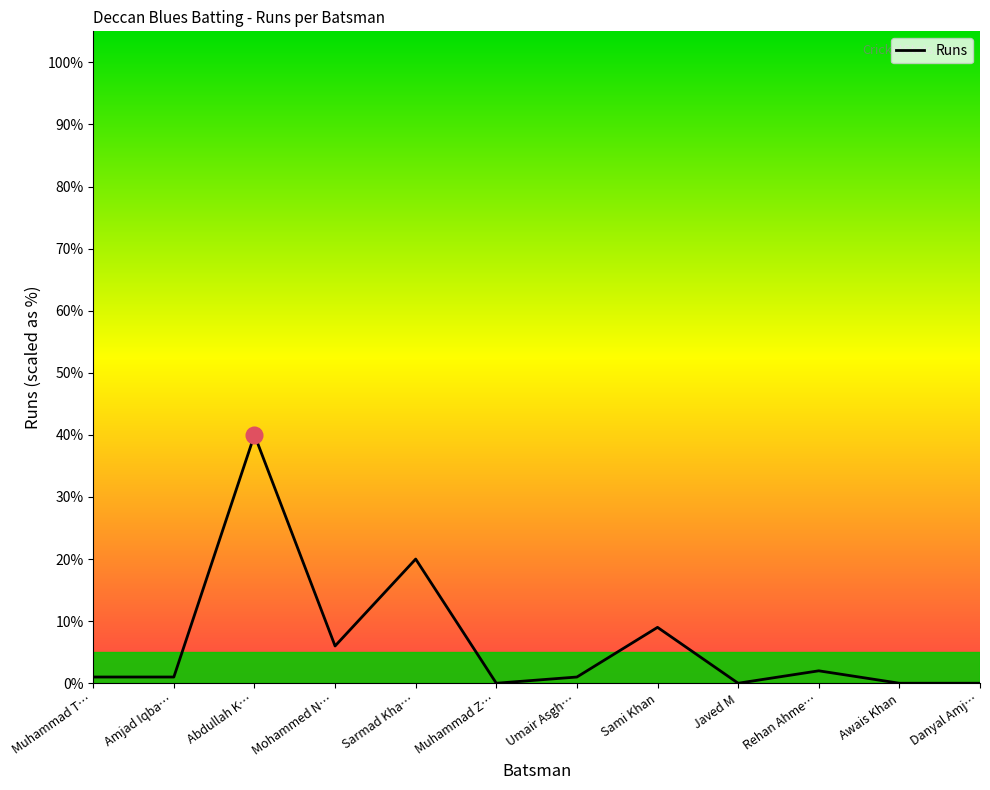

At which category does the data reach its first local peak?

Abdullah K…